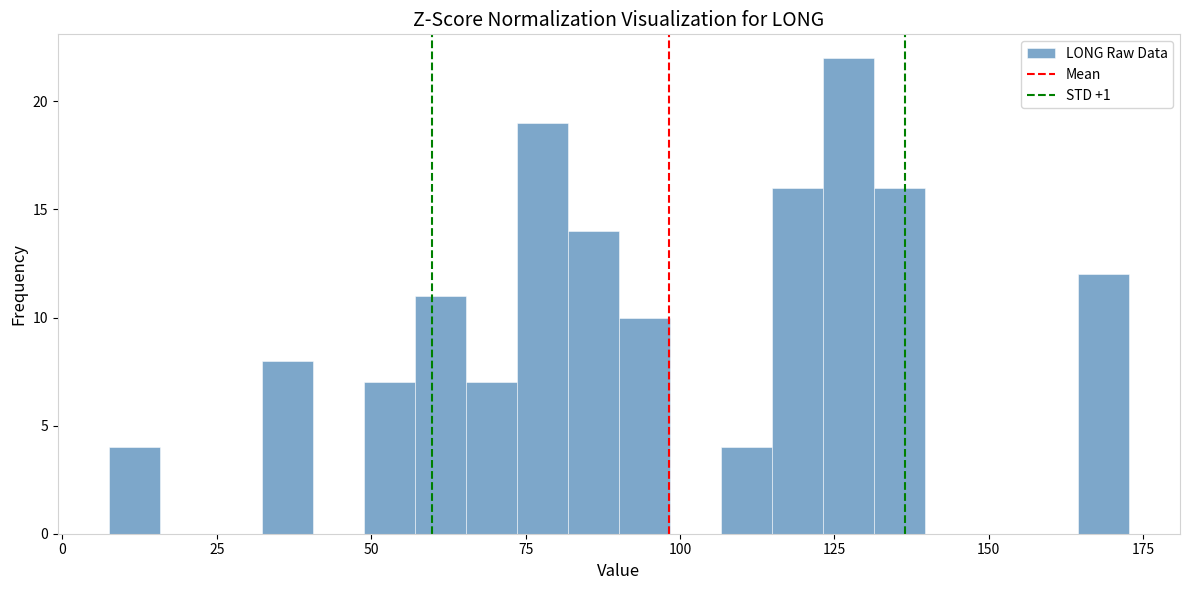

Around what value on the x-axis is the tallest bar? Give the approximate position of its centre, as read against the axis.

125